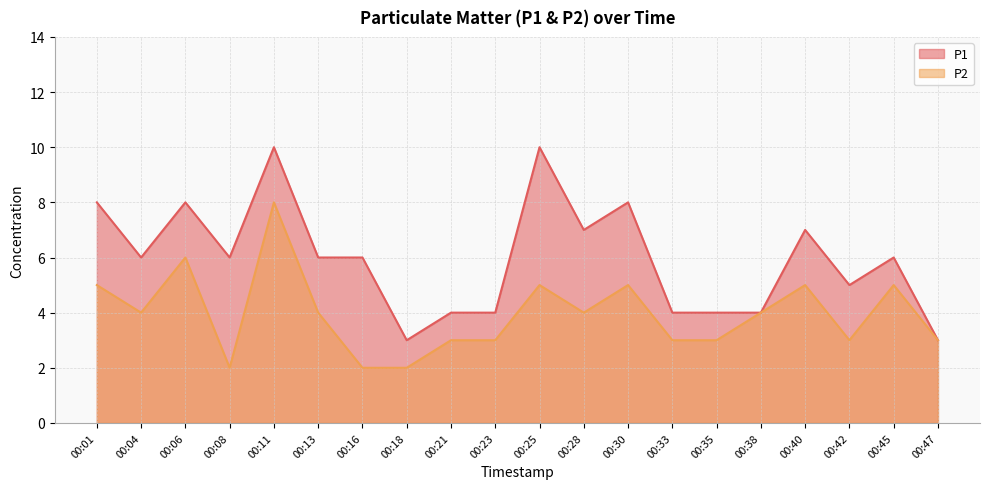

What is the total value across all series at 00:28?

11